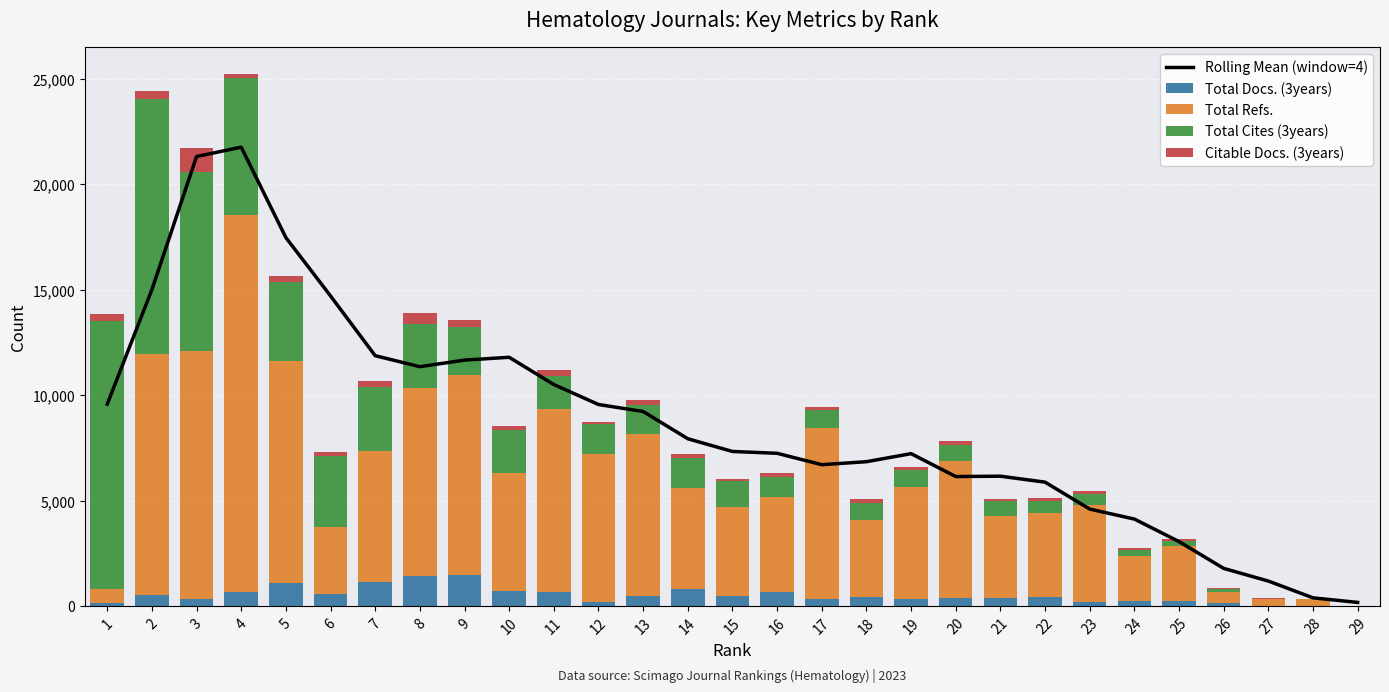

Which category has the lowest value across all series?

29